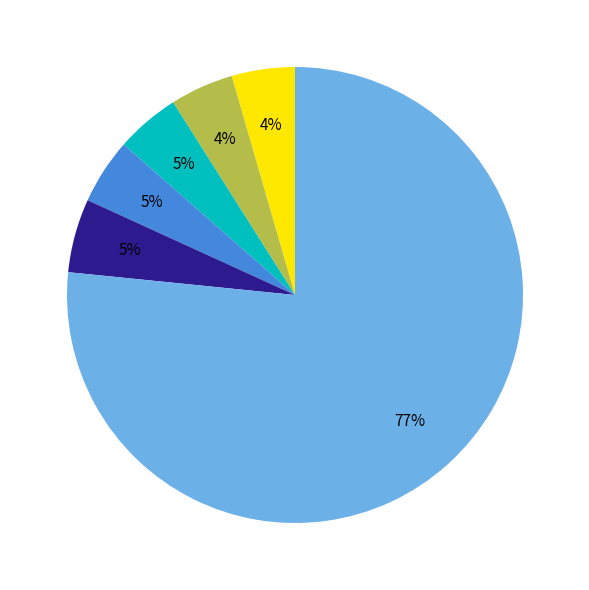

Is there any slice that represents more than half of the pie?

Yes